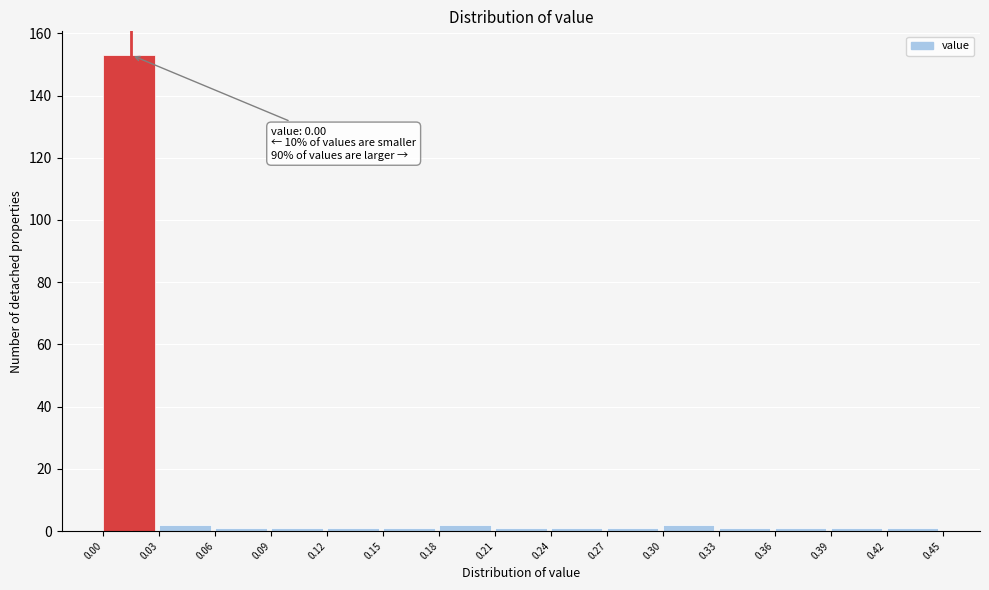

Which range on the x-axis has the tallest bar?

0.00 to 0.03